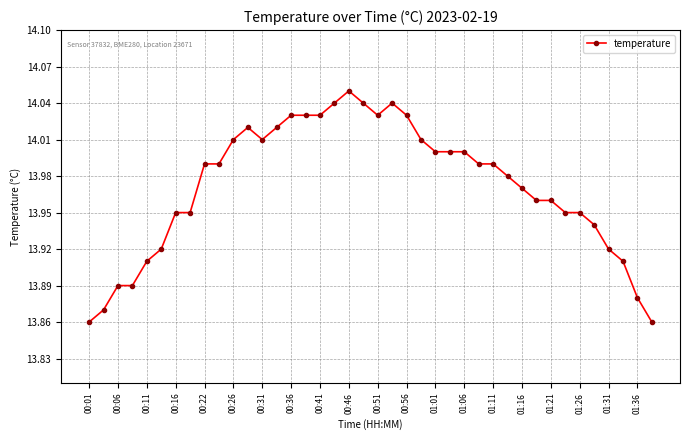

True or false: there are more than 0 points higher than both neighbors.

True